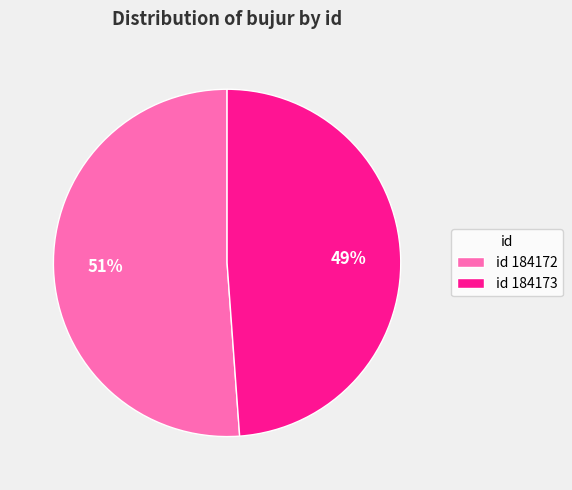

What is the majority slice?

id 184172